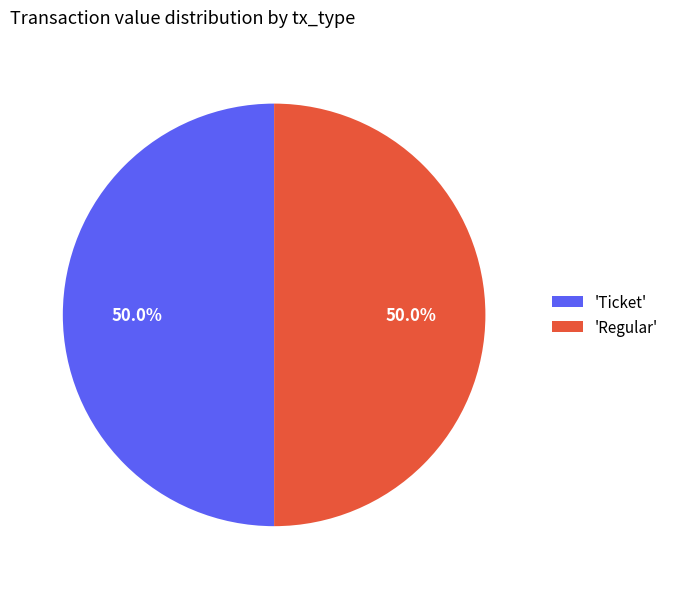

To the nearest percent, what is the difference between the largest and smallest slice percentages?

0%